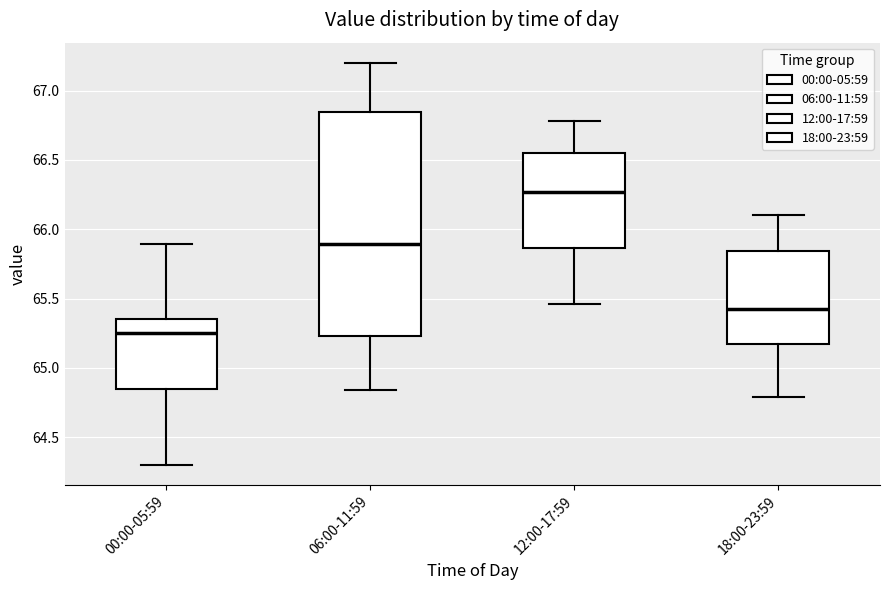

Which box has the lowest median line?

00:00-05:59